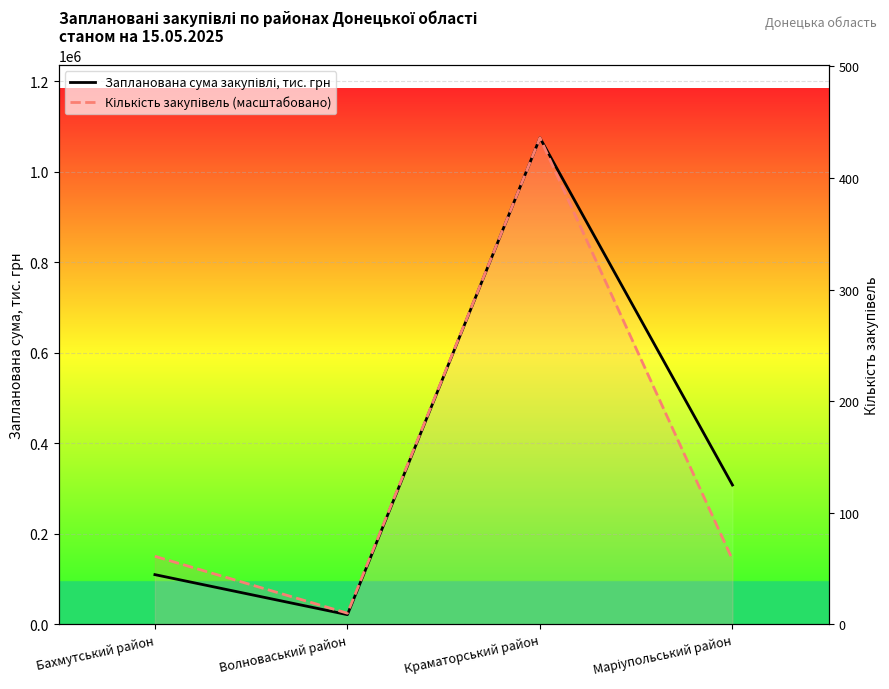

True or false: Запланована сума закупівлі, тис. грн and Кількість закупівель (масштабовано) intersect in this chart.

False